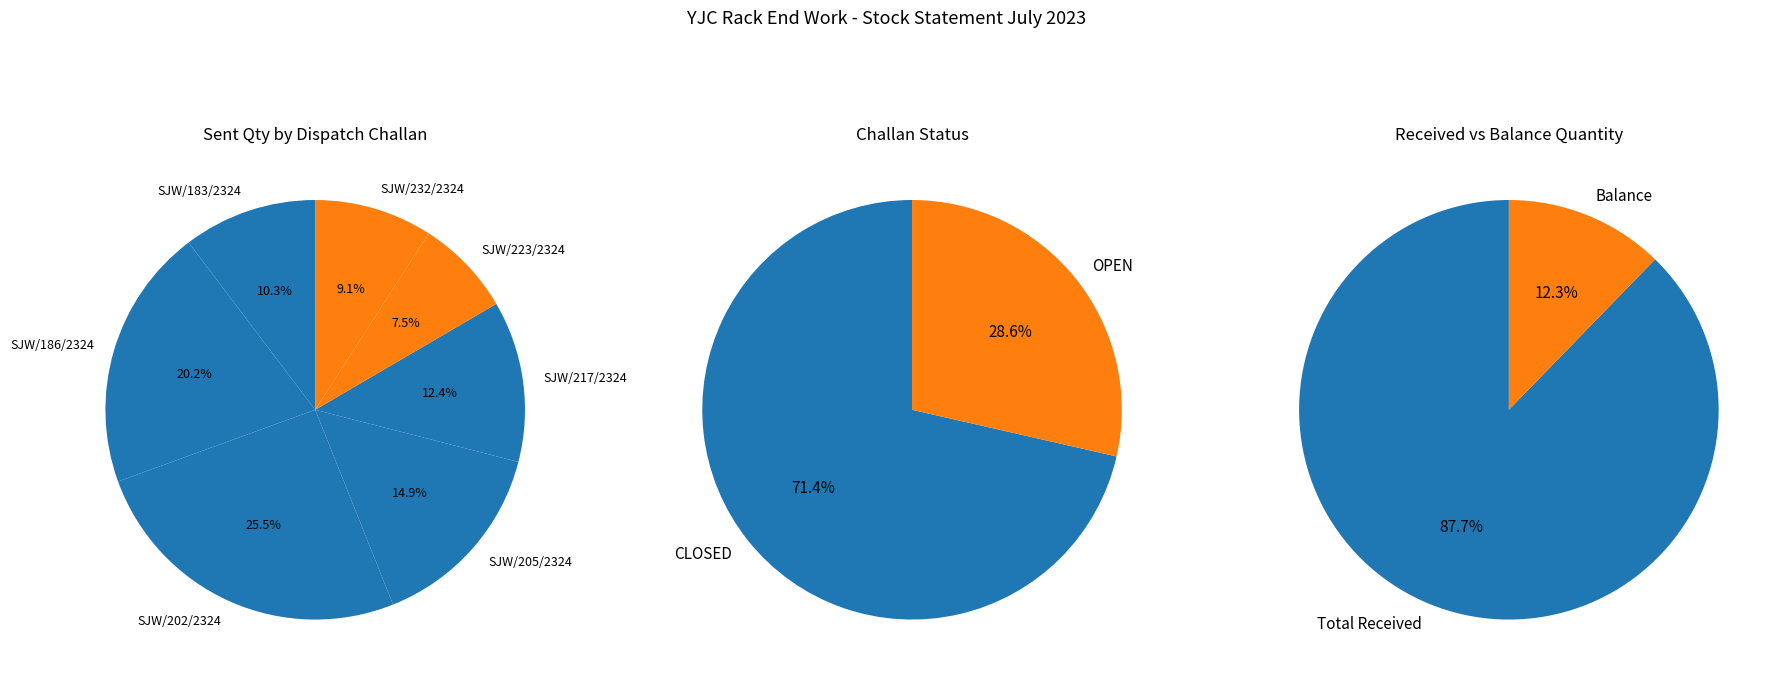

What percentage is the SJW/183/2324 slice, to the nearest percent?

10%